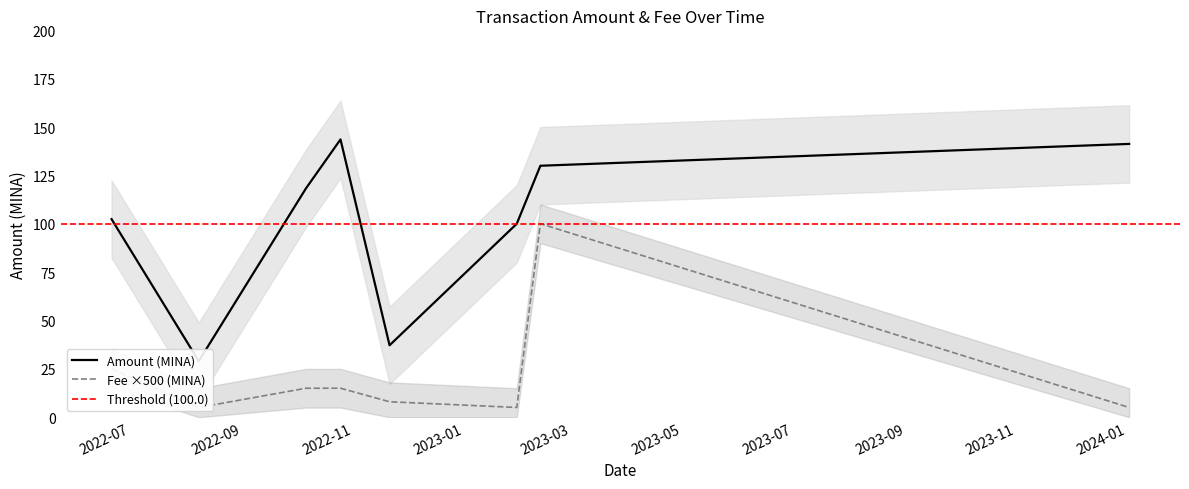

Which series changed the most between 2022-10-06 and 2022-11-21?

Amount